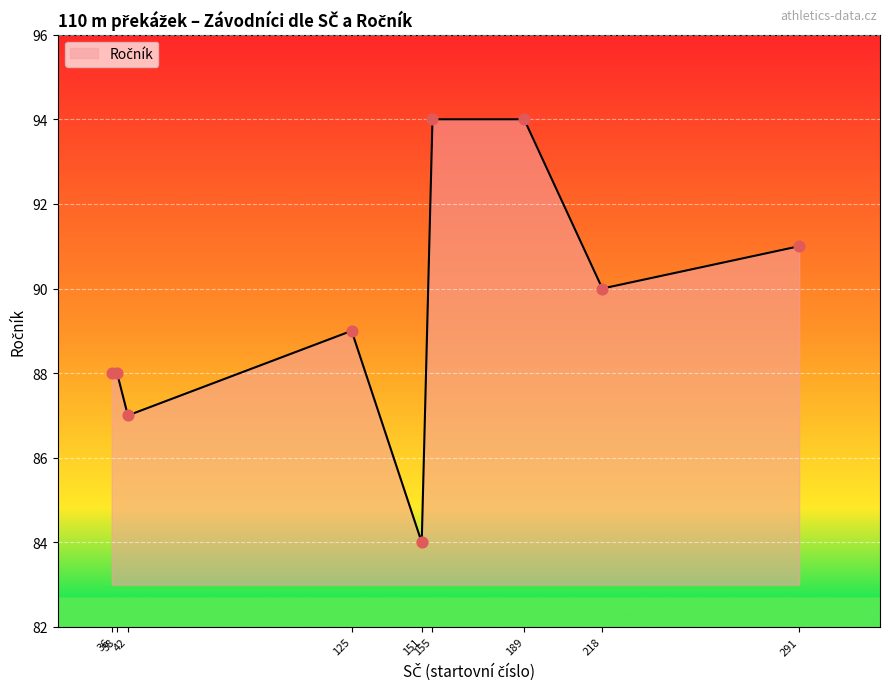

What is the maximum value shown in the chart?

94